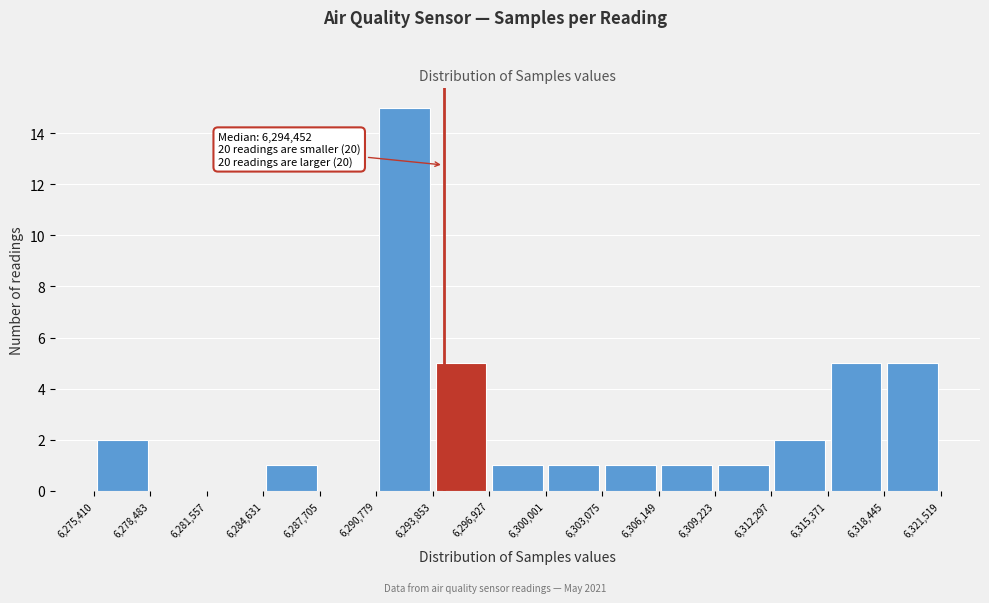

Which range on the x-axis has the tallest bar?

6,290,779 to 6,293,853